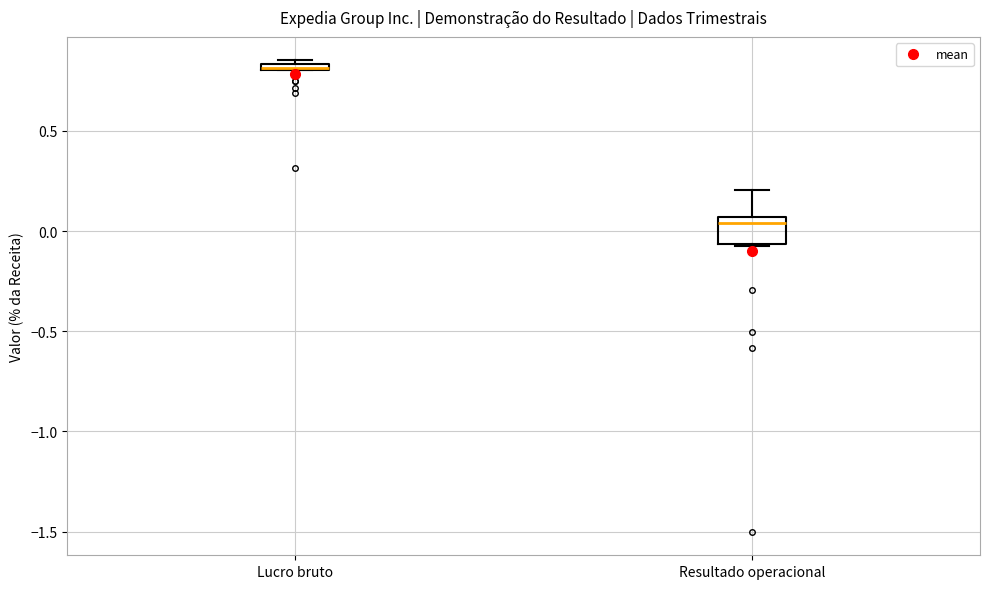

Where is the upper edge of the box for Lucro bruto on the y-axis? The values are not printed on the chart, so give them approximately, as read against the axis.

0.85